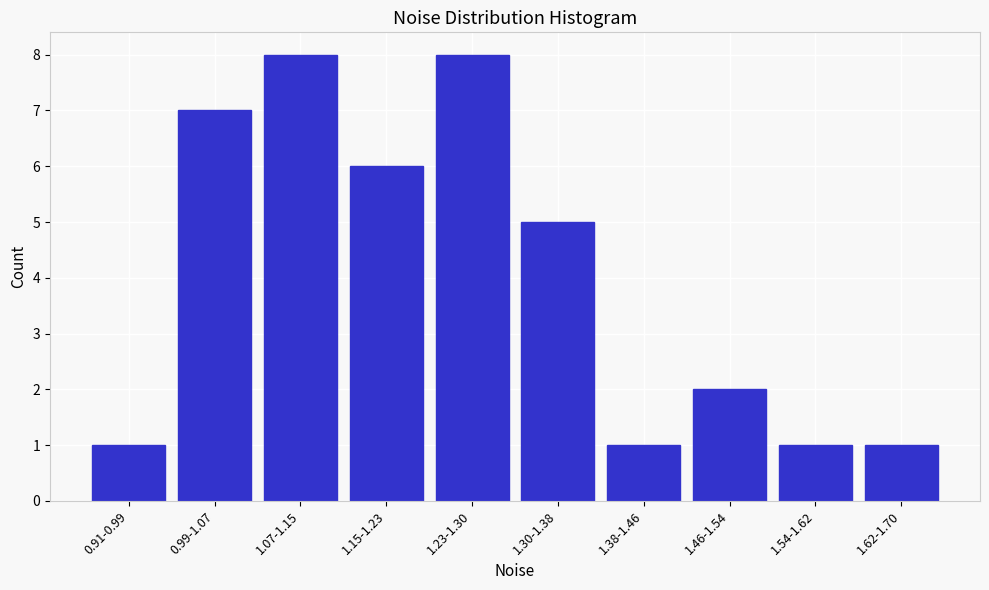

Reading right to left, list all the values displayed in this chart.

1	1	2	1	5	8	6	8	7	1